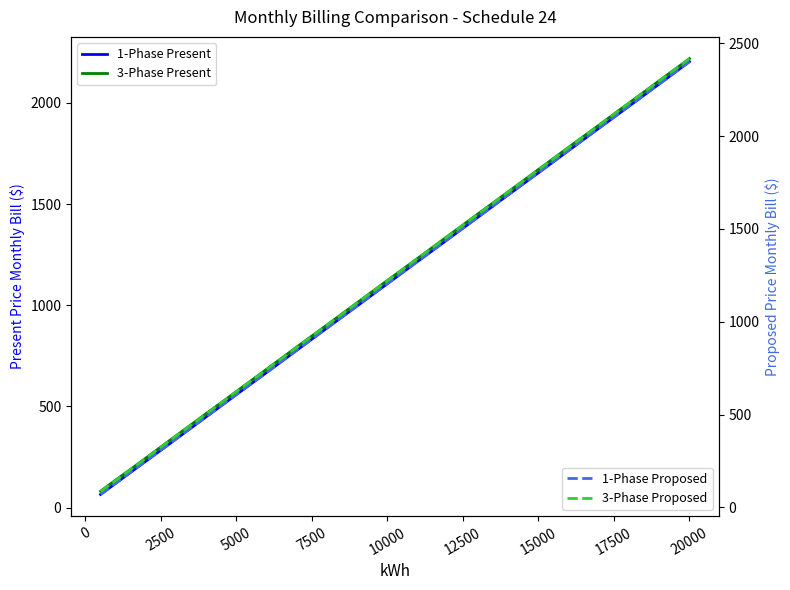

How many lines are shown in the chart?

4